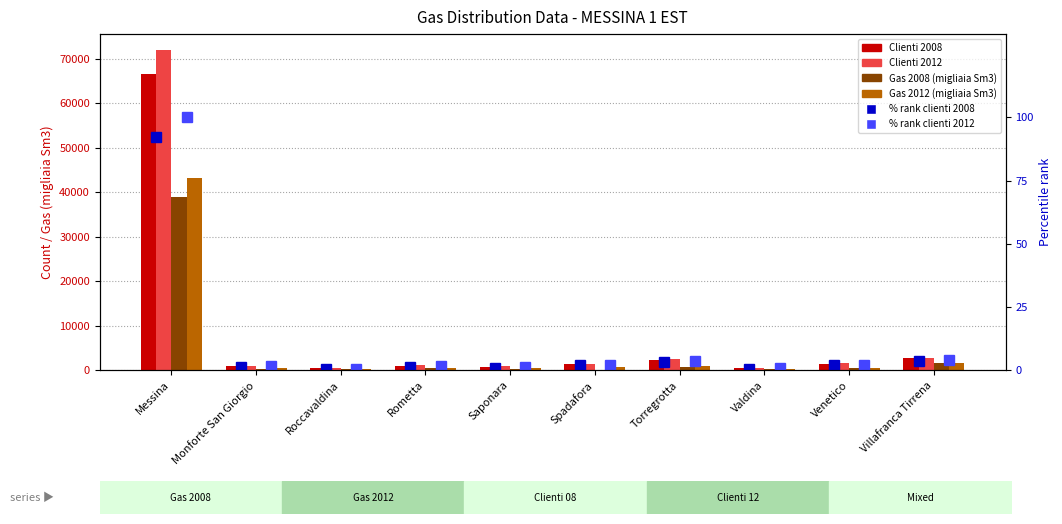

What is the sum of the % rank 2012 values at Venetico and Messina?

102.1